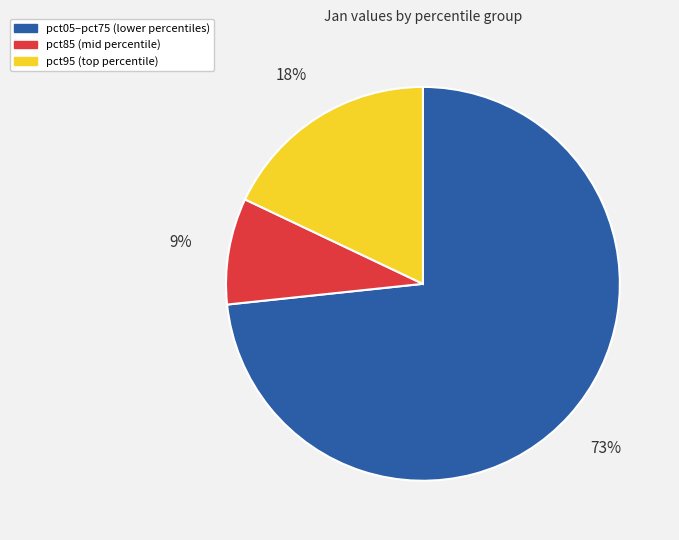

How many slices are in this pie chart?

3